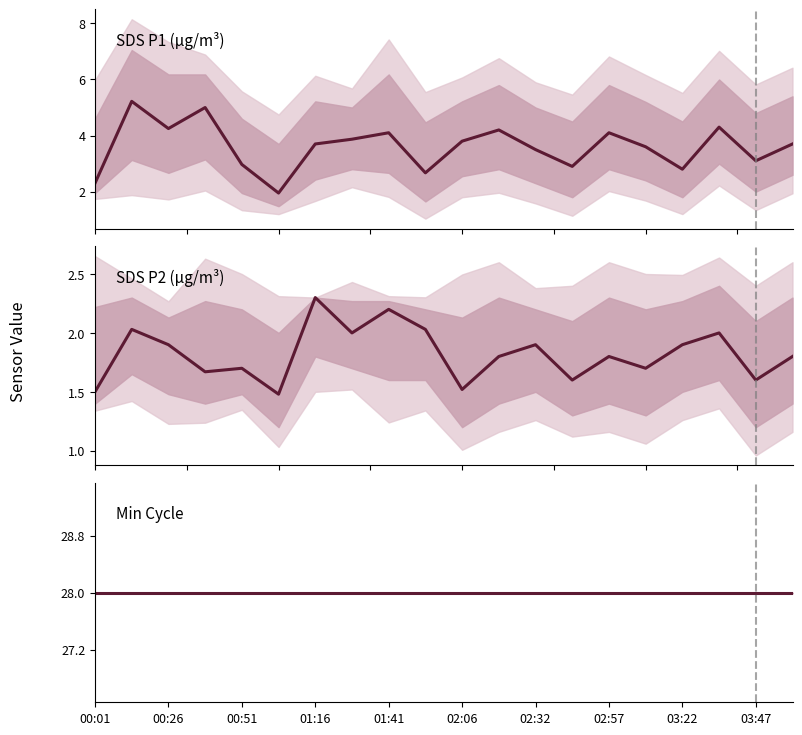

At how many categories does at least one series exceed 16?

20